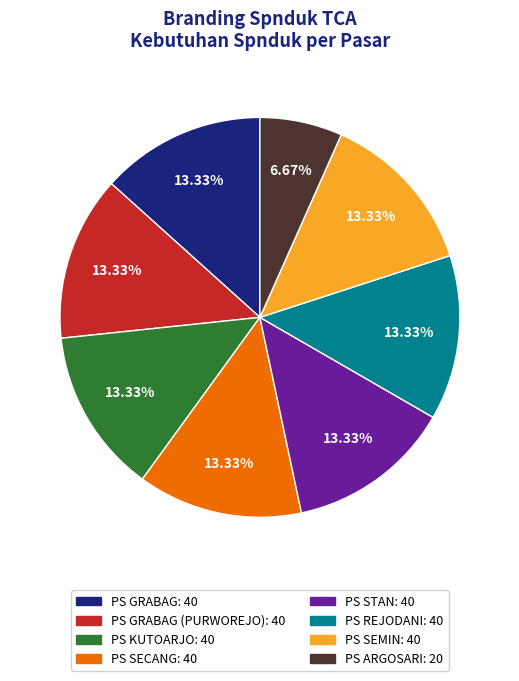

Does any single category account for the majority?

No